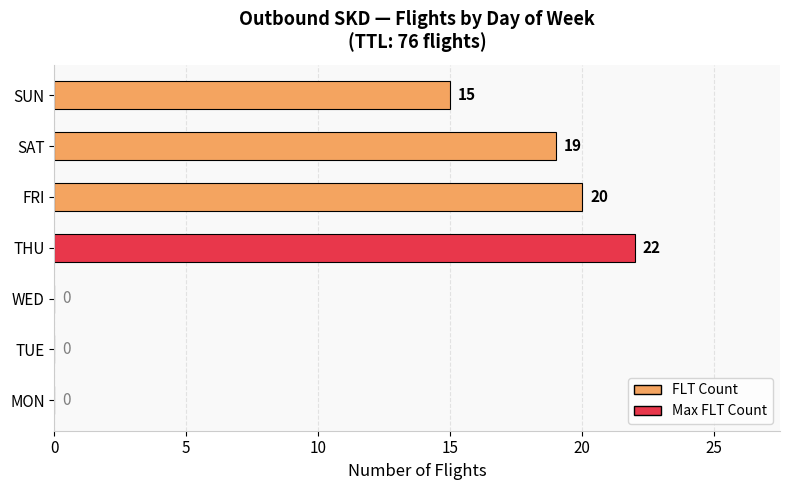

Reading bottom to top, transcribe all the data shown in this chart.

MON=0	TUE=0	WED=0	THU=22	FRI=20	SAT=19	SUN=15